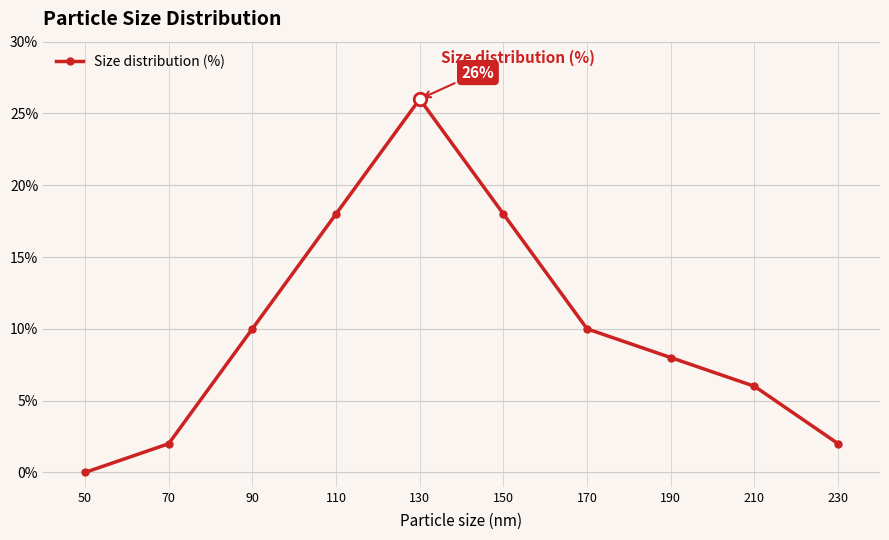

At which category does the data reach its first local peak?

130